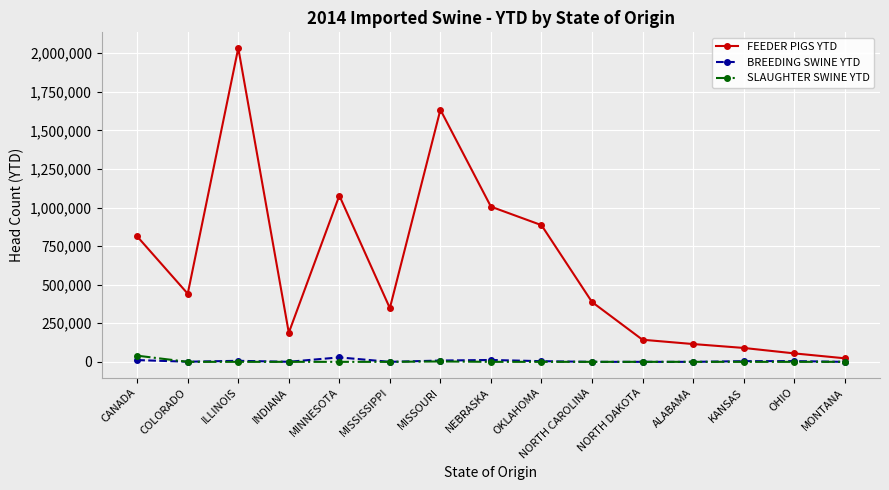

What is the sum of all SLAUGHTER SWINE YTD values?

42518